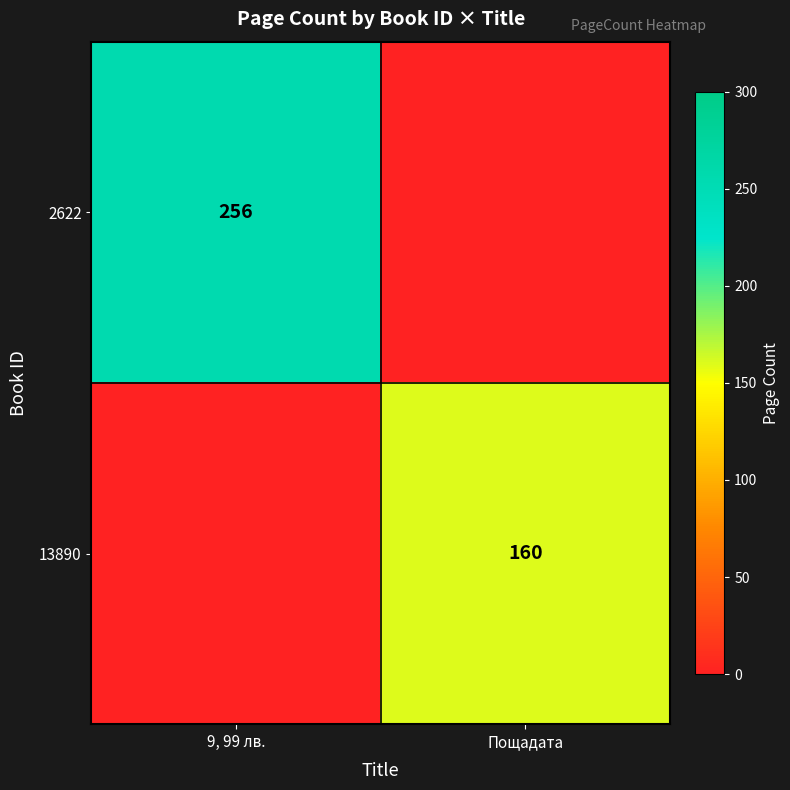

The value of 13890 at Пощадата is 79. True or false?

False